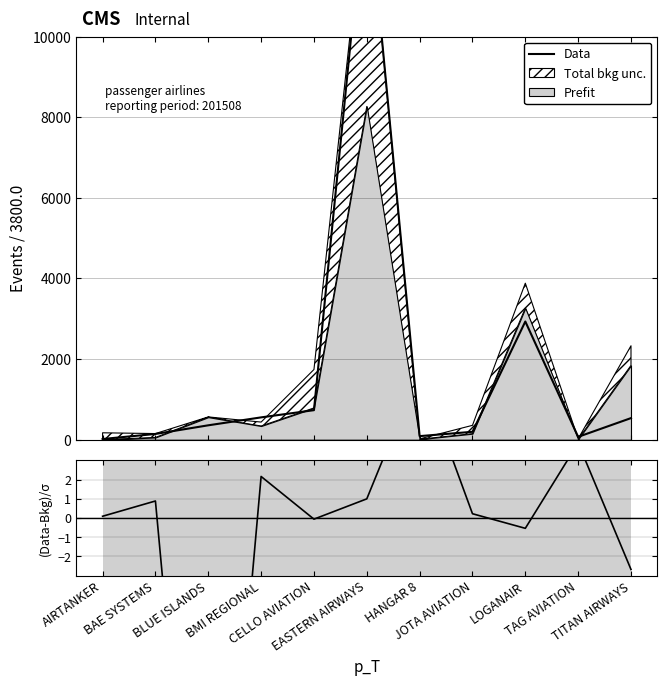

At which category does the chart reach its minimum across all series?

AIRTANKER